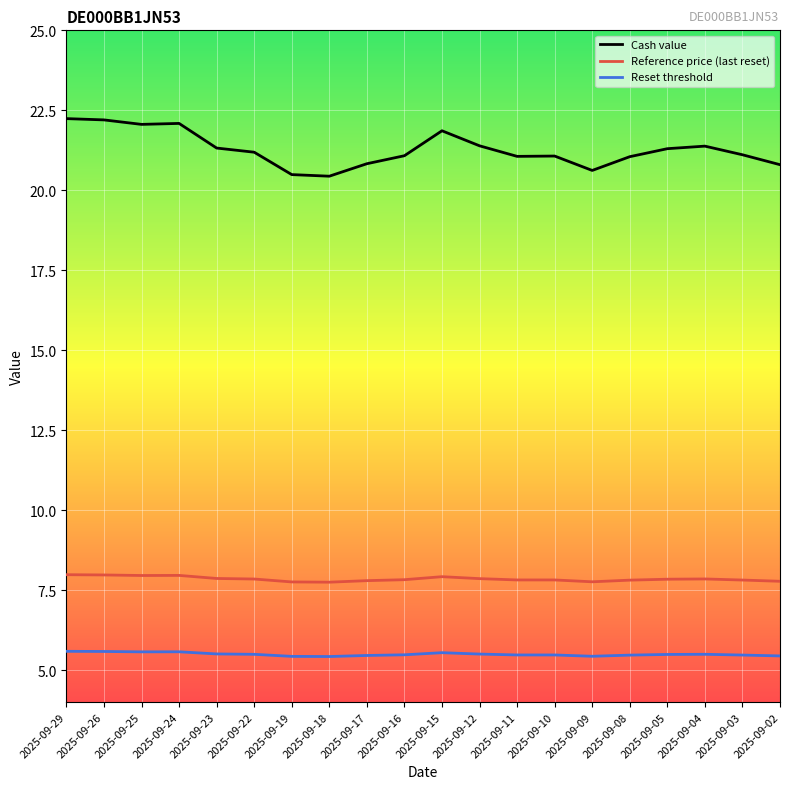

At how many categories does at least one series exceed 11?

20